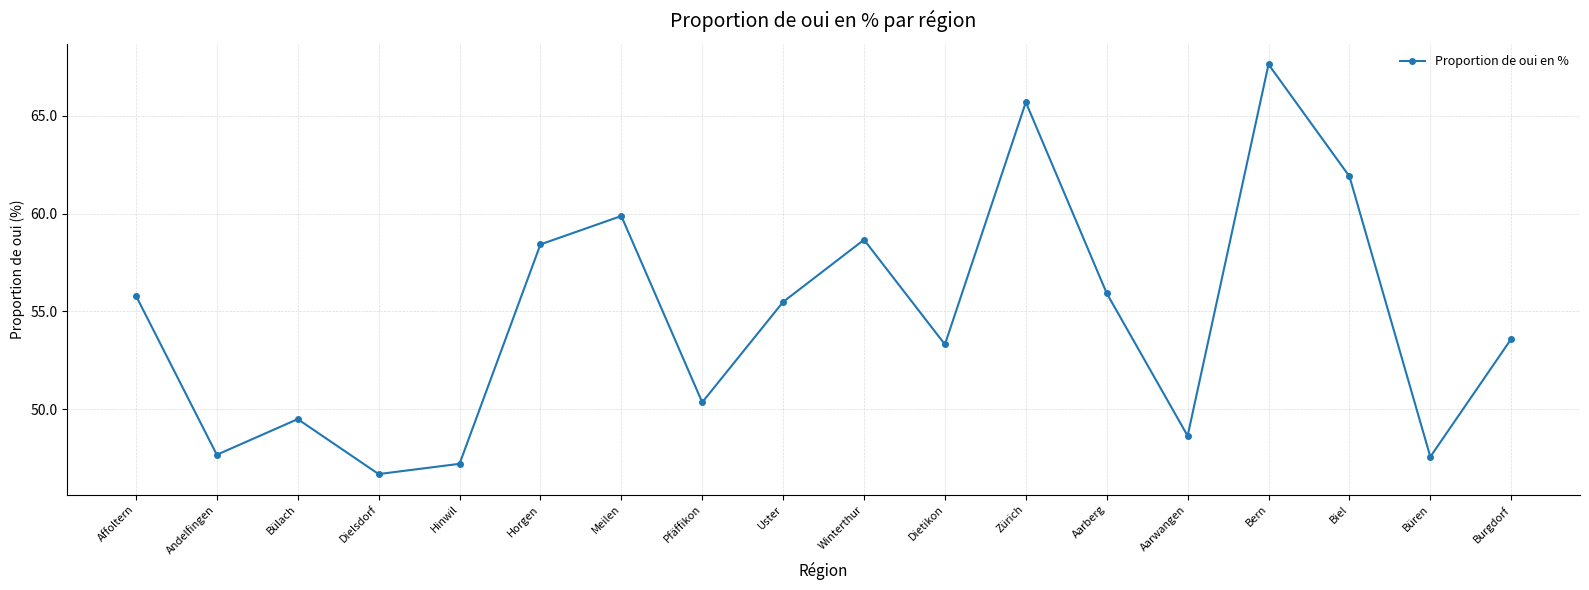

What is the average value?

54.7